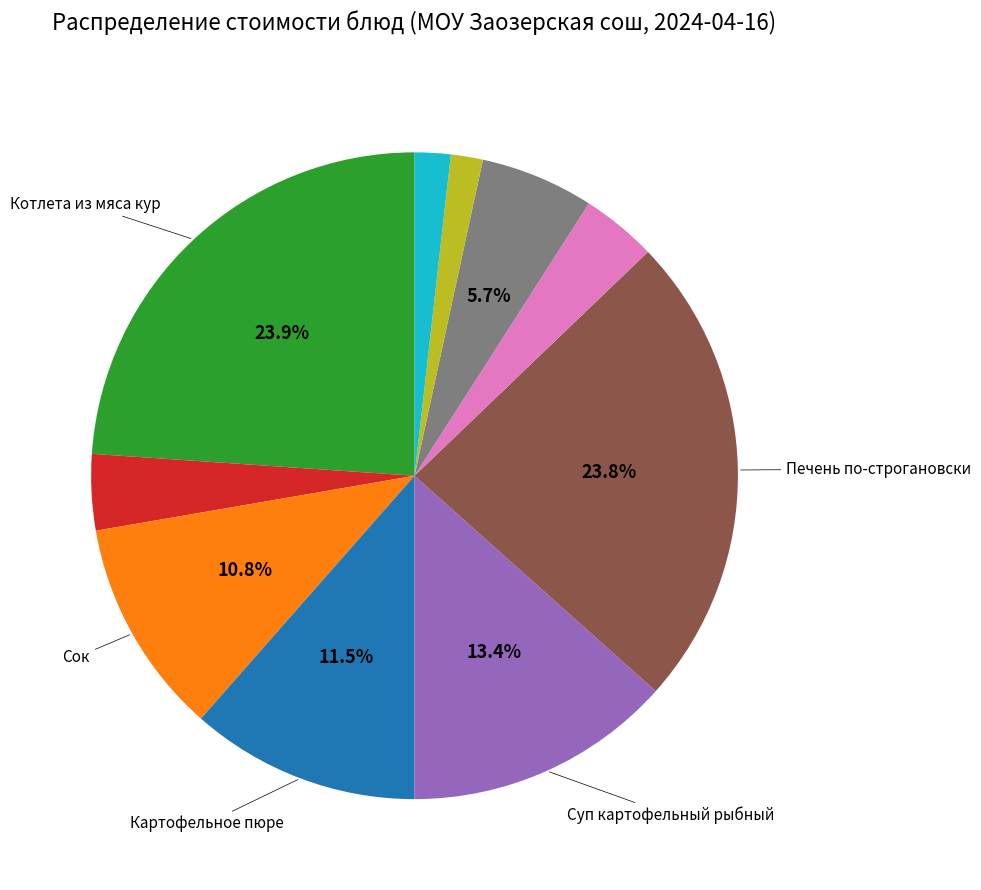

Is there a majority slice in this chart?

No